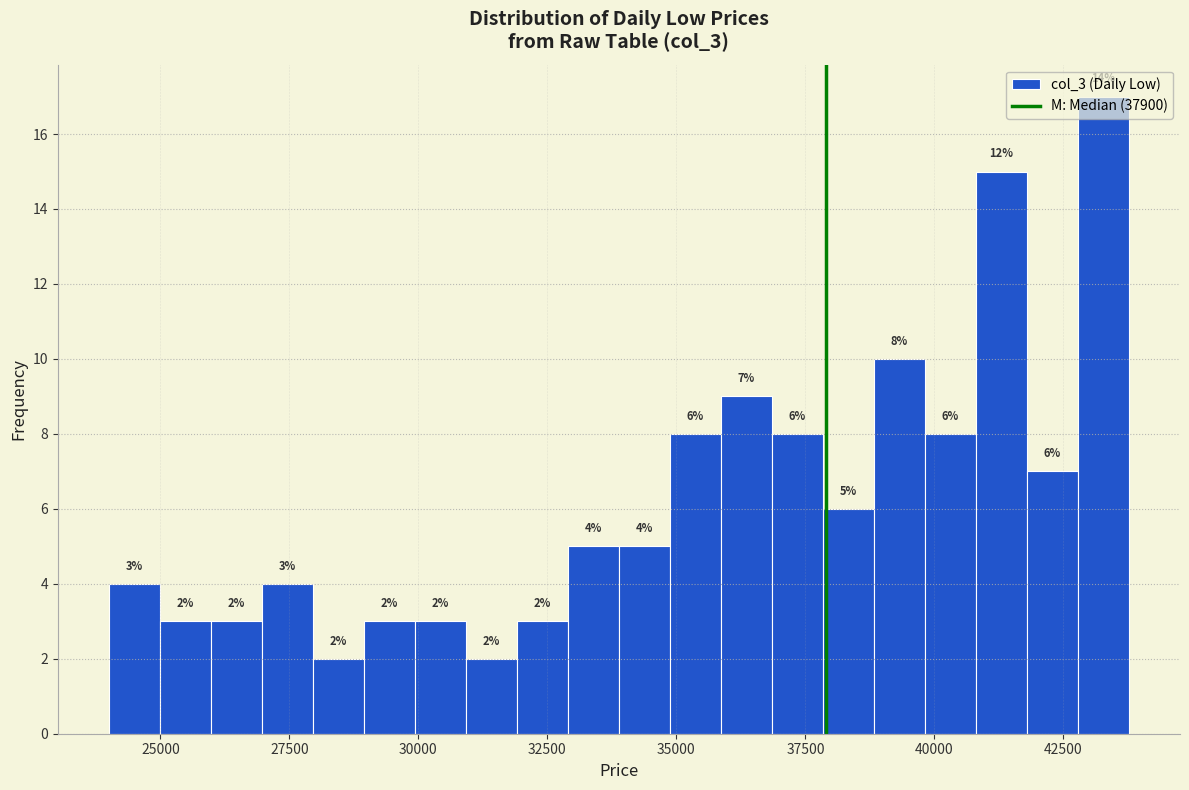

Around what value on the x-axis is the tallest bar? Give the approximate position of its centre, as read against the axis.

43500